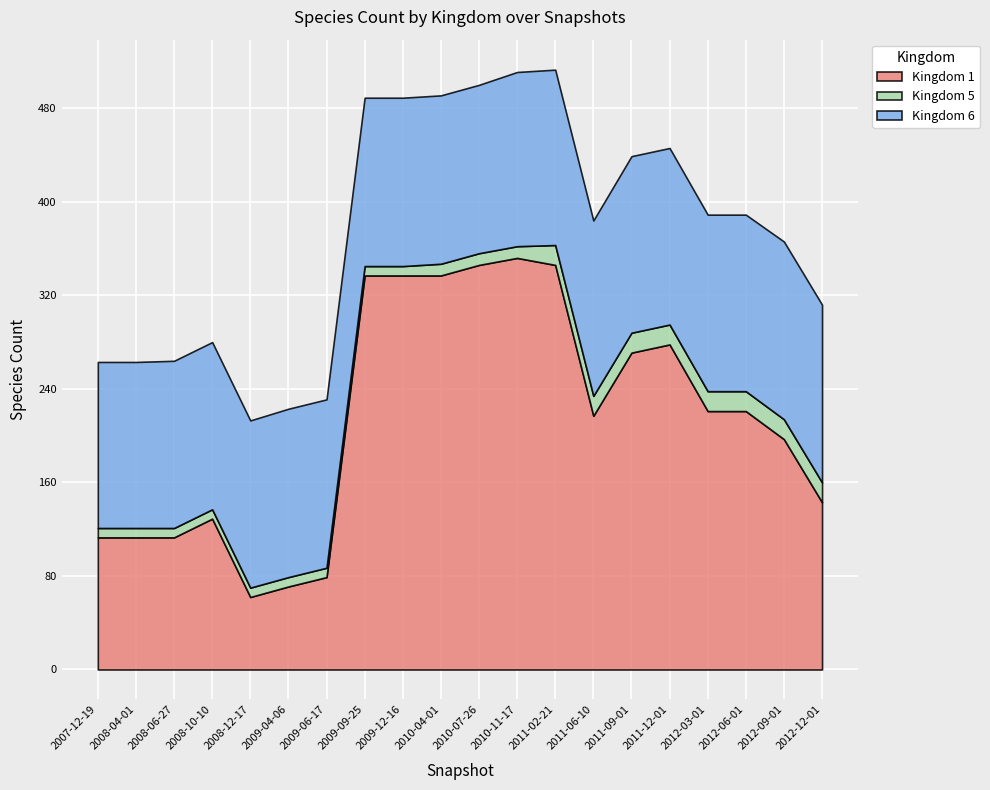

What is the difference between the maximum and minimum values in the 5 series?

9